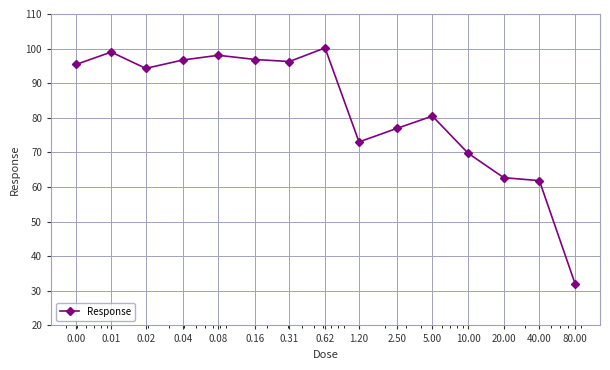

What is the value of the 2nd point from the left?

99.0